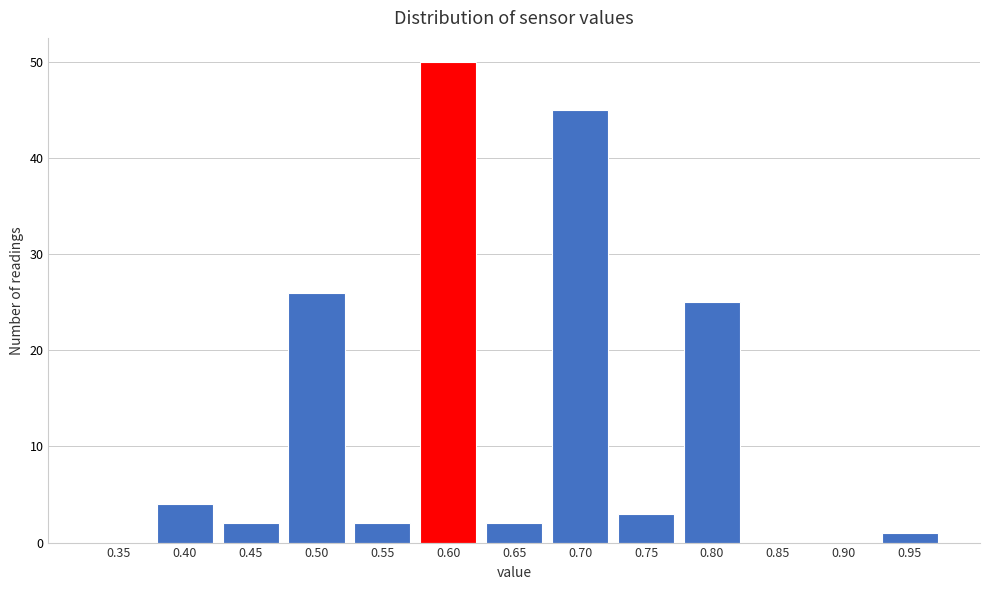

Reading right to left, transcribe all the data shown in this chart.

0.95=1	0.90=0	0.85=0	0.80=25	0.75=3	0.70=45	0.65=2	0.60=50	0.55=2	0.50=26	0.45=2	0.40=4	0.35=0